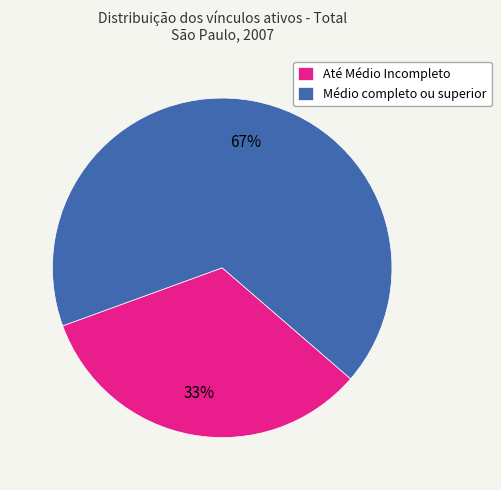

How many slices are in this pie chart?

2